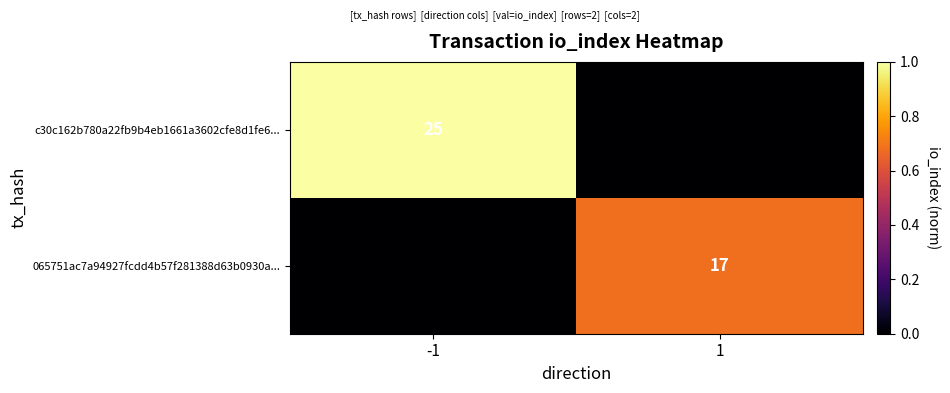

At which category does the chart reach its minimum across all series?

1